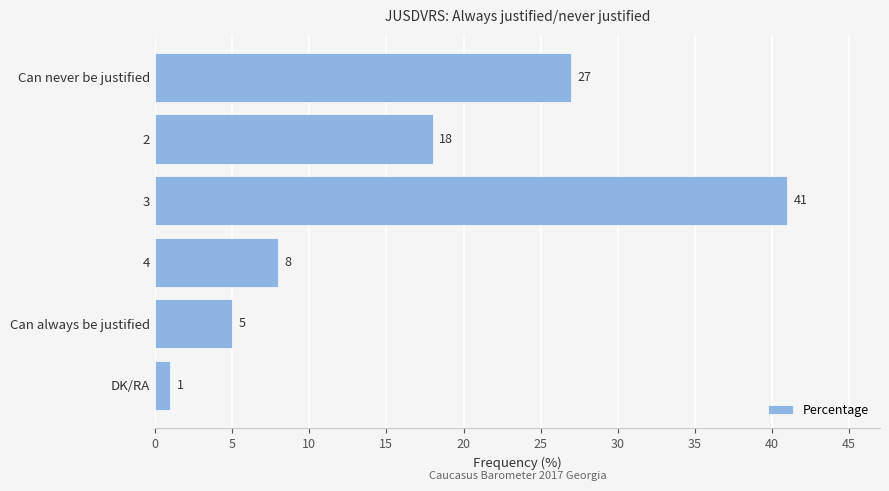

What is the difference between the second highest and second lowest values?

22